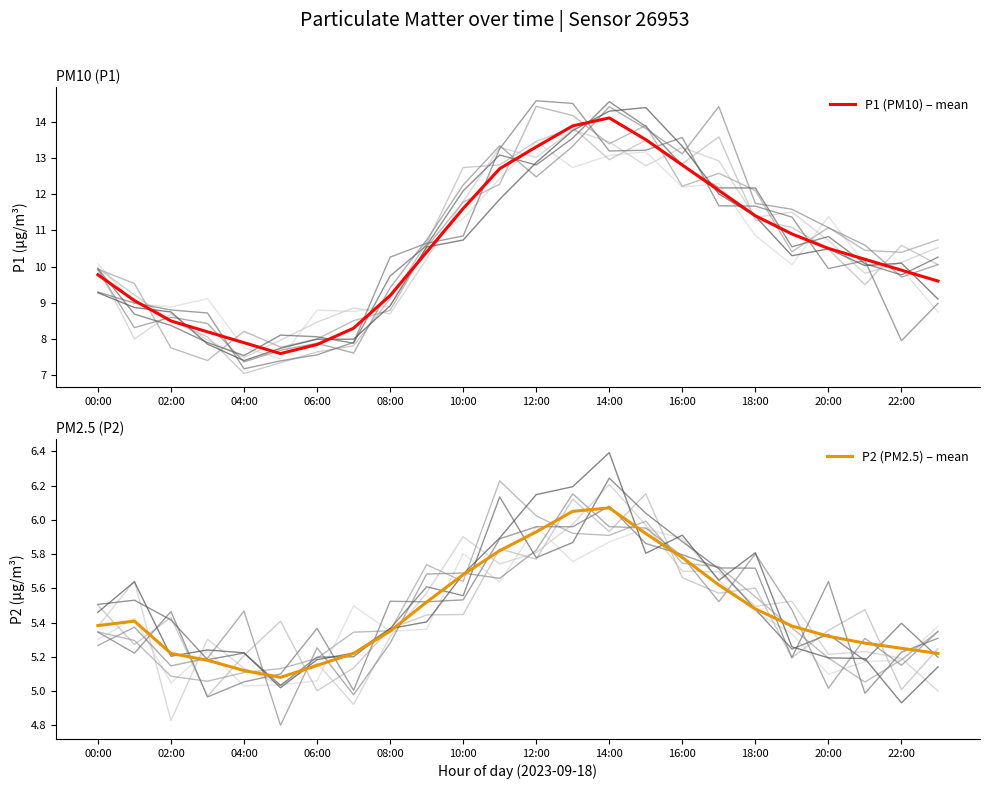

What is the smallest value displayed?

5.1